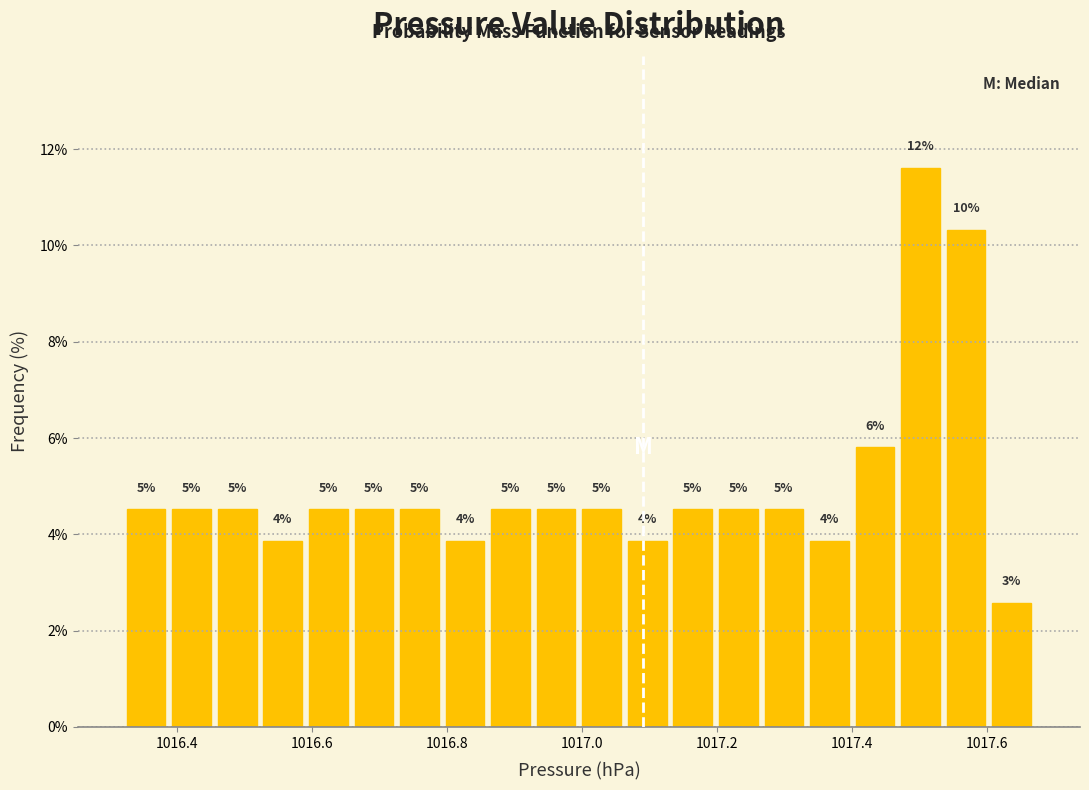

Read against the x-axis, roughly where is the centre of the tallest bar?

1017.50